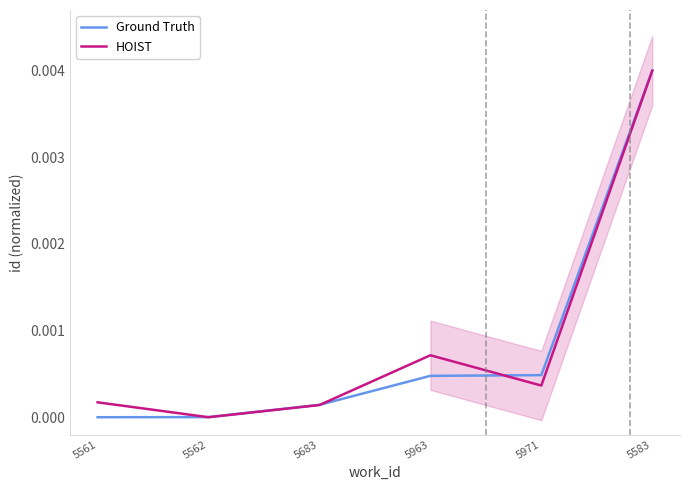

True or false: HOIST and Ground Truth intersect in this chart.

True